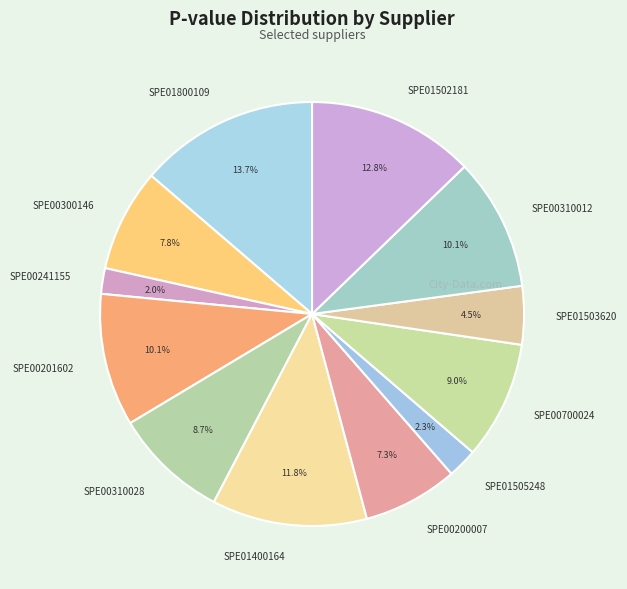

Between SPE00310028 and SPE01400164, which is larger?

SPE01400164